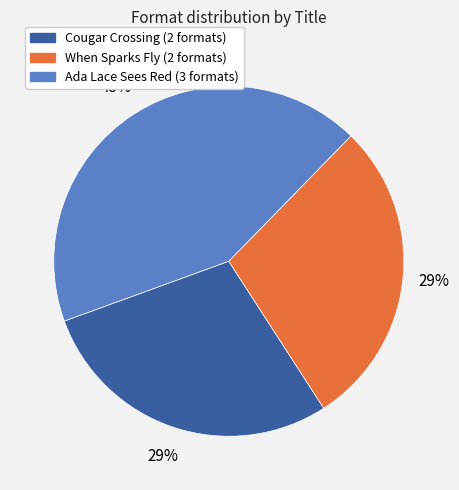

To the nearest percent, what is the combined percentage of Cougar Crossing and Ada Lace Sees Red?

71%